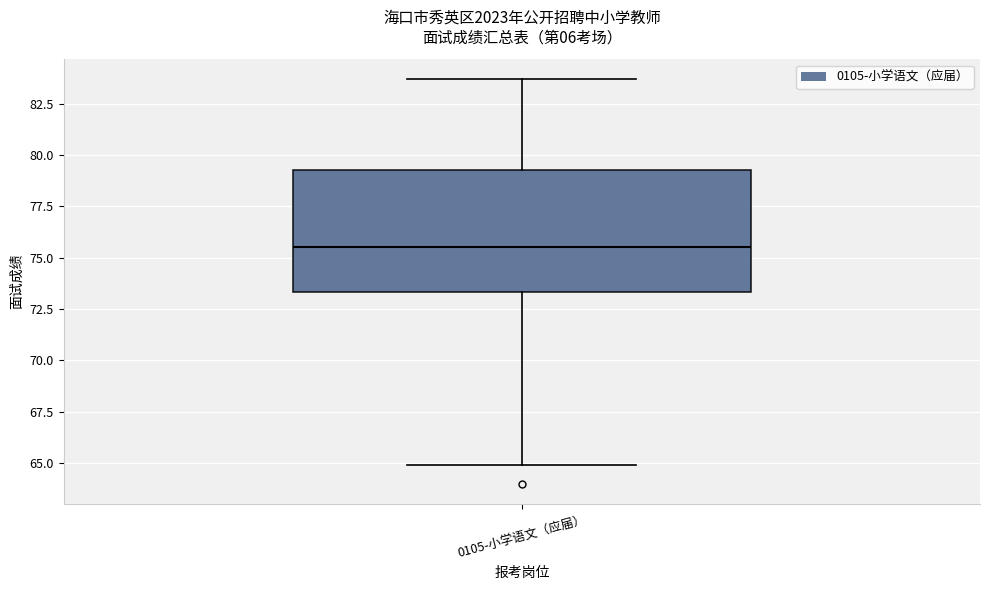

Where does the median line of the box for 0105-小学语文（应届） sit on the y-axis? The values are not printed on the chart, so give them approximately, as read against the axis.

75.5